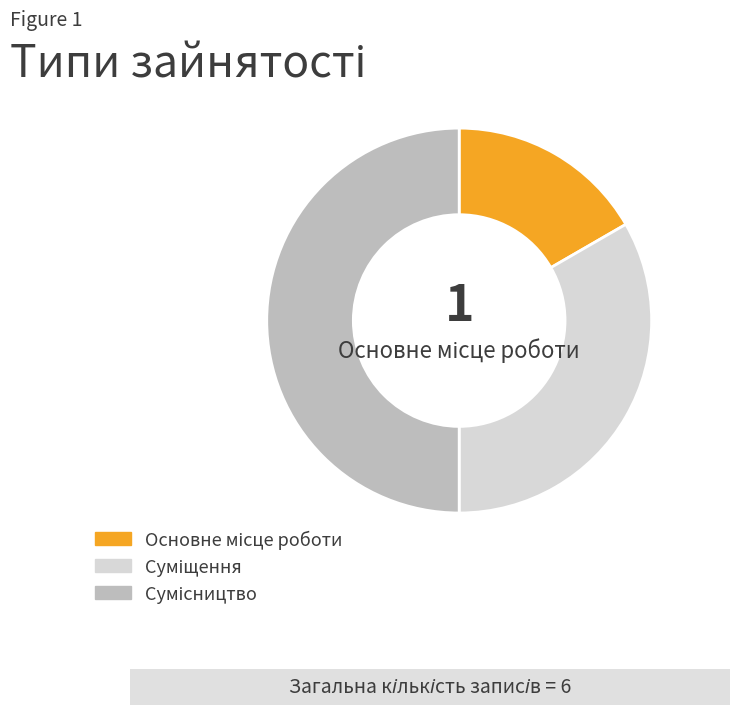

Which slice is the smallest?

Основне місце роботи